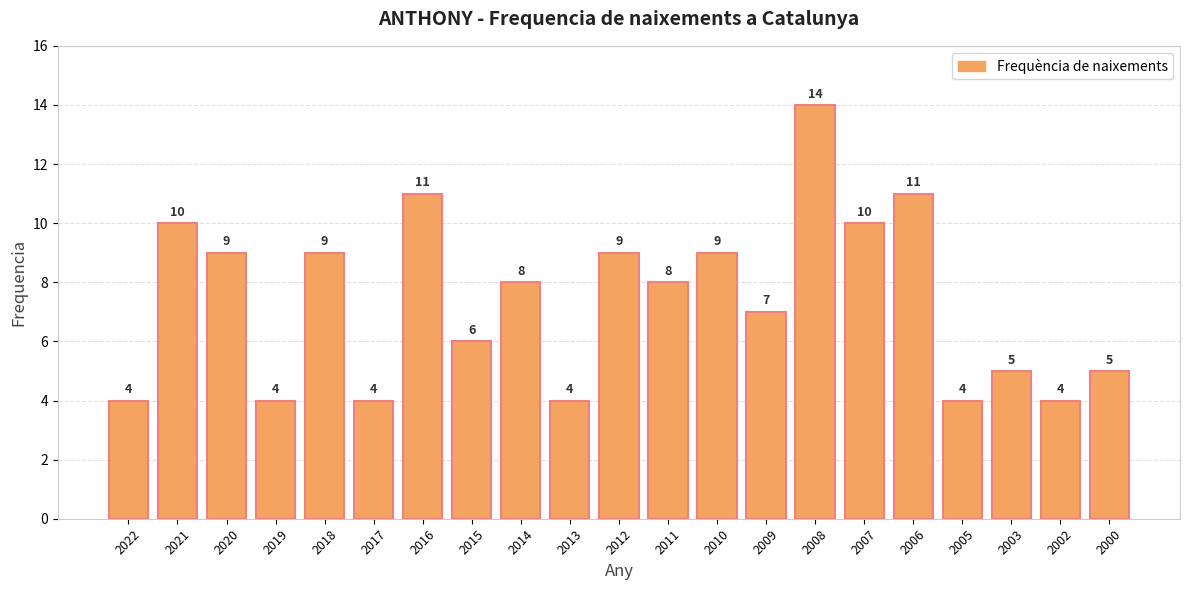

Reading left to right, extract all data points from this chart.

4	10	9	4	9	4	11	6	8	4	9	8	9	7	14	10	11	4	5	4	5